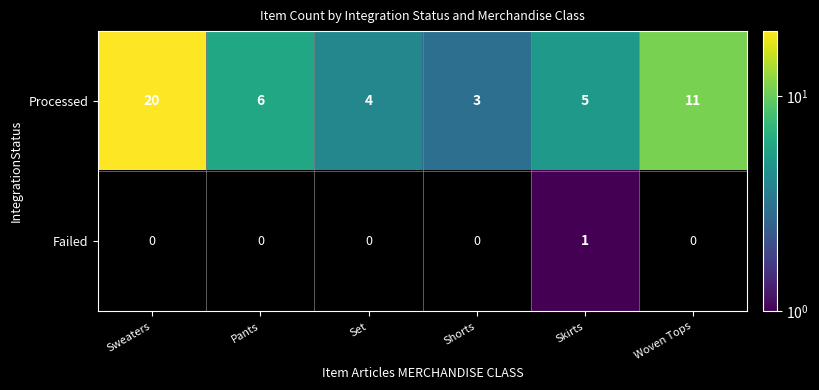

What is the difference between the Processed values at Sweaters and Pants?

14